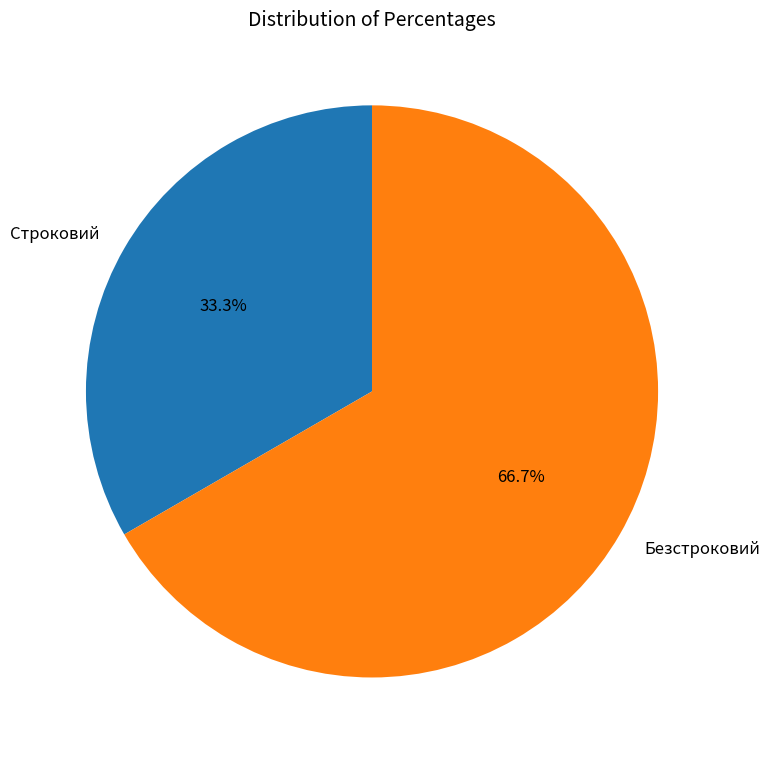

The Безстроковий slice represents 61% of the pie. True or false?

False